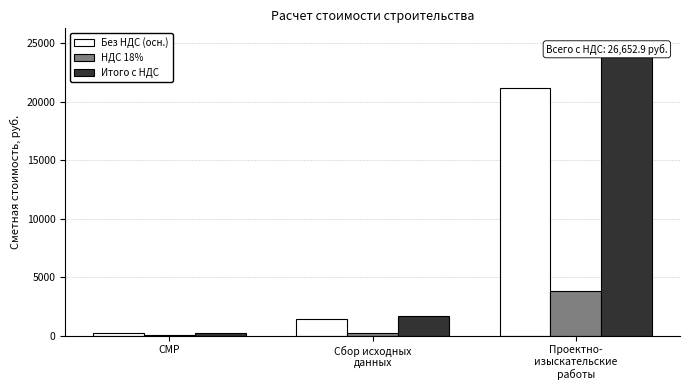

Are the bars horizontal?

No